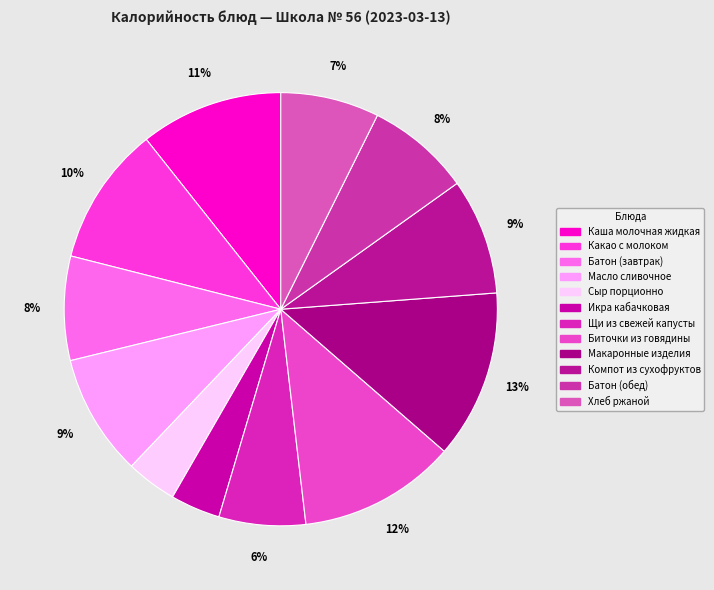

Count the number of slices in the pie.

12